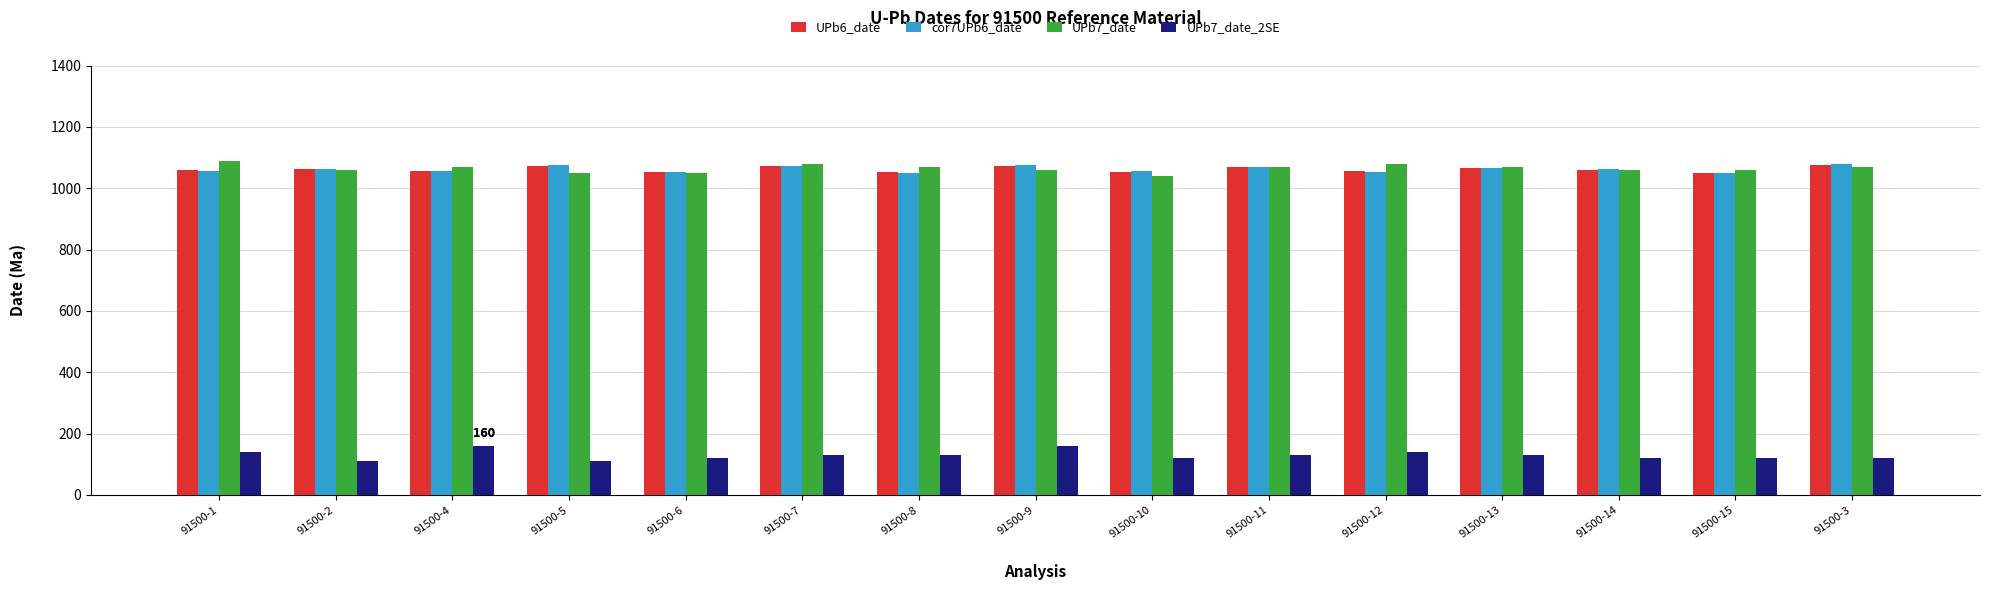

What is the average value of the UPb7_date_2SE series?

129